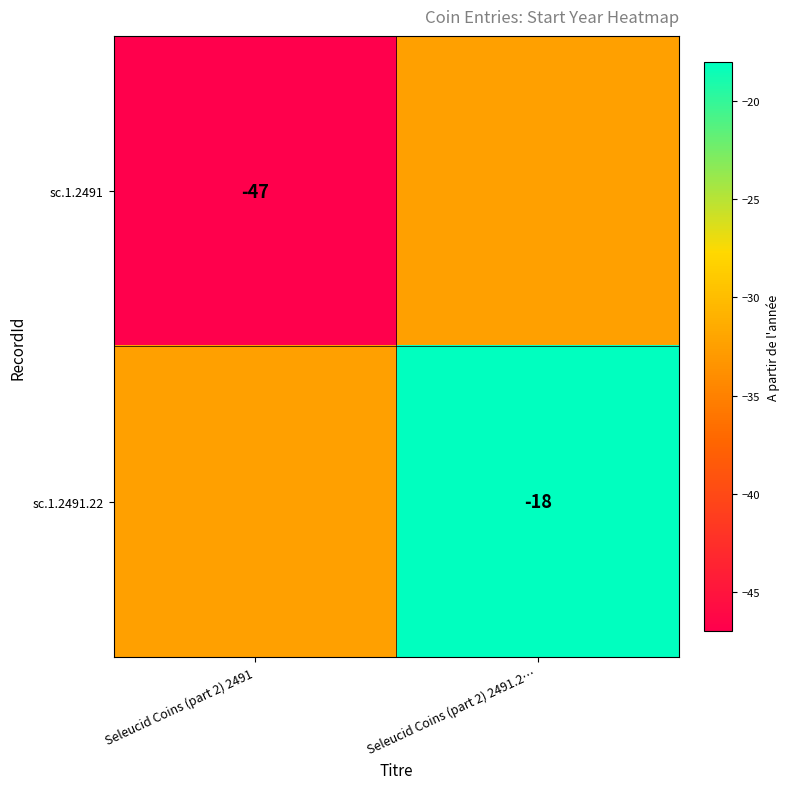

What is the total value across all series at Seleucid Coins (part 2) 2491.2…?

-50.5